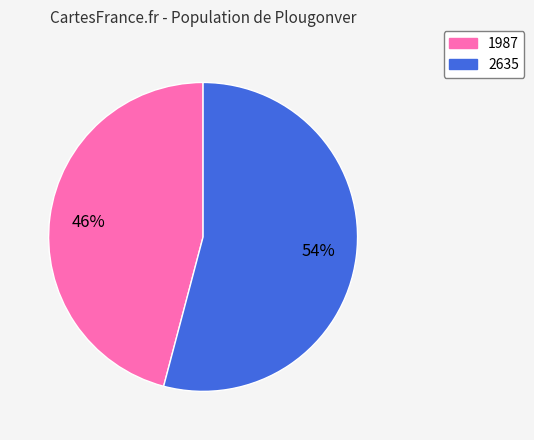

How many slices are in this pie chart?

2